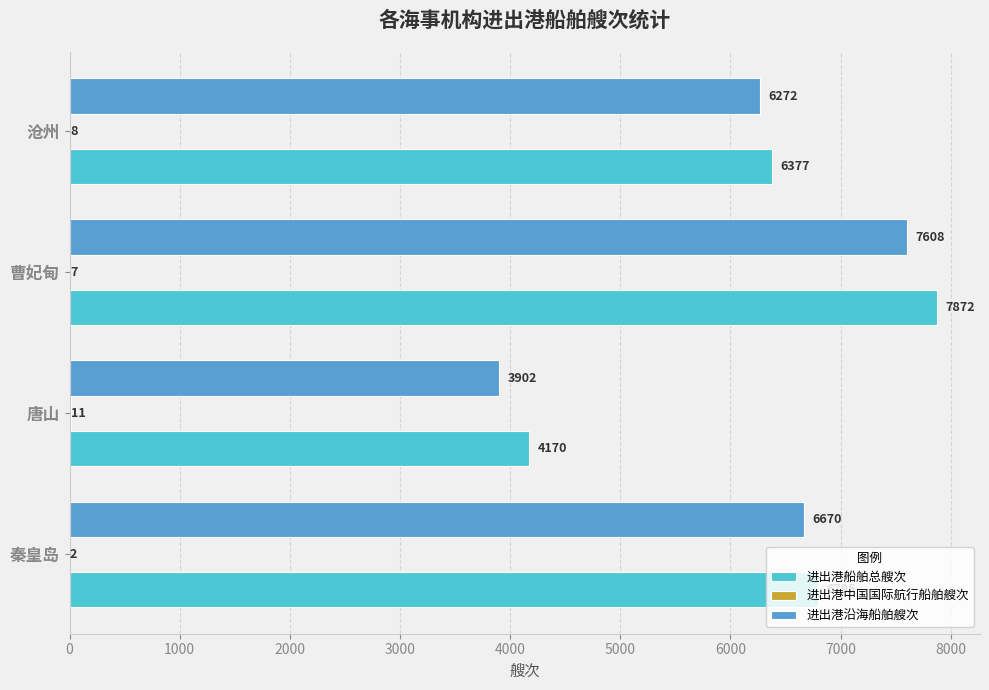

Which category has the highest value in the 进出港沿海船舶艘次 series?

曹妃甸